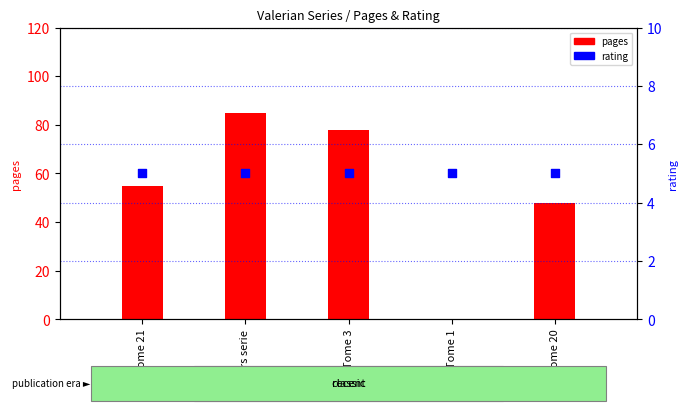

At which category is the sum across all series the highest?

Hors serie